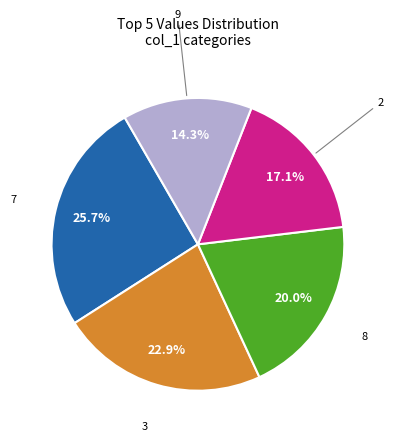

Which slice is the smallest?

9